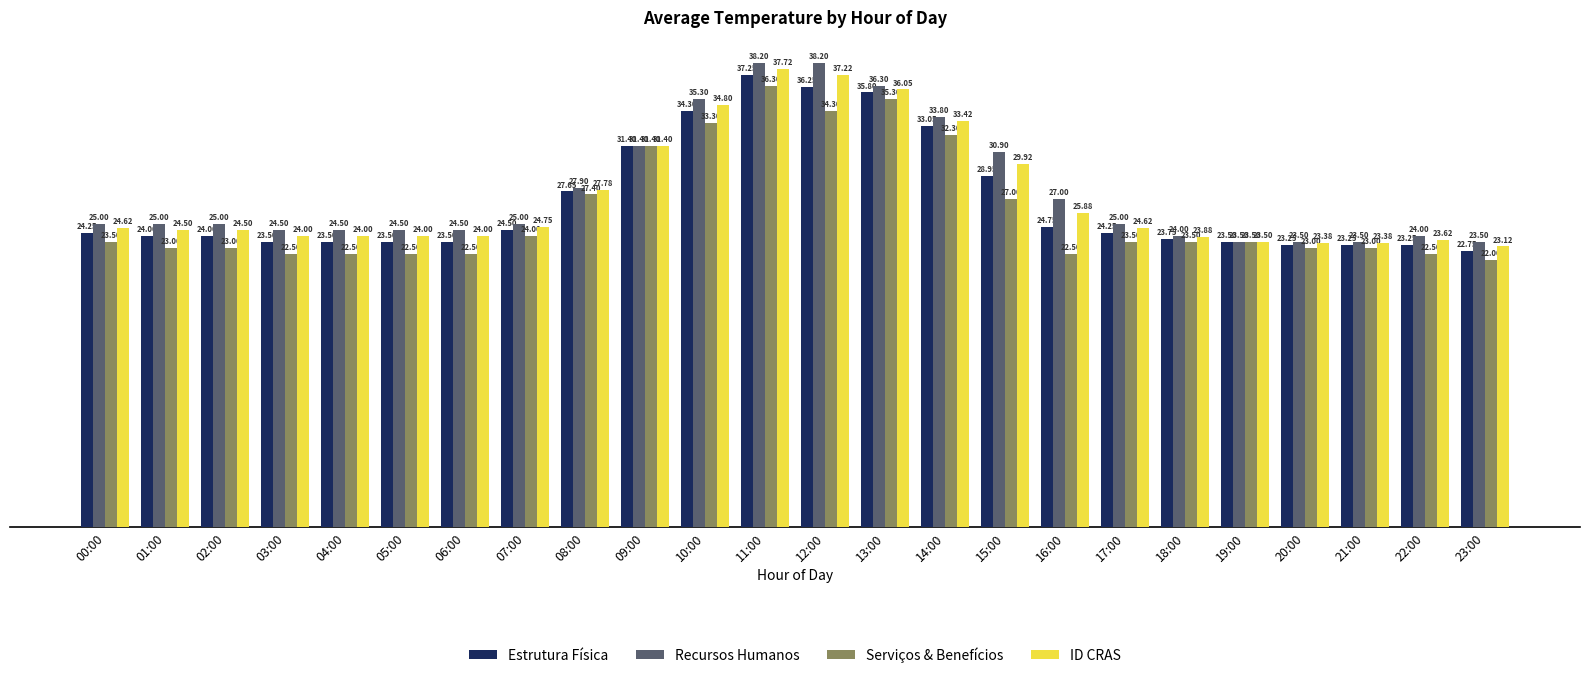

What is the label of the 17th bar from the left?

16:00